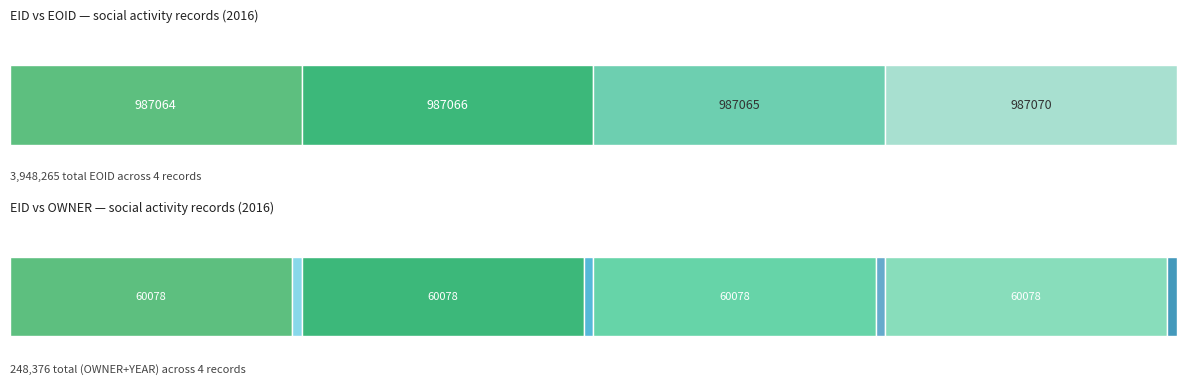

What is the greatest value displayed?

987070